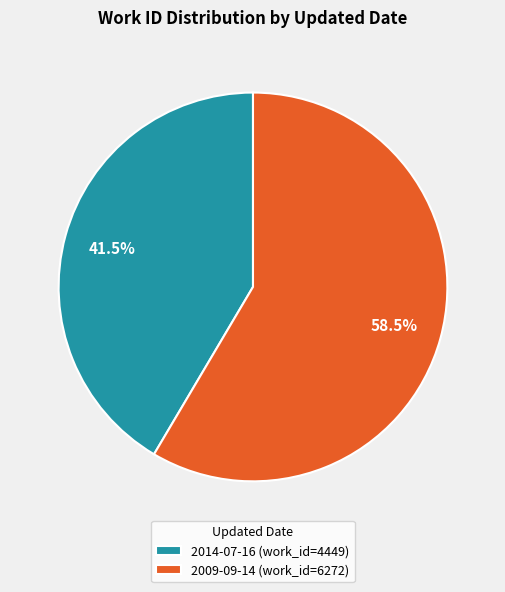

Which slice is the largest?

2009-09-14